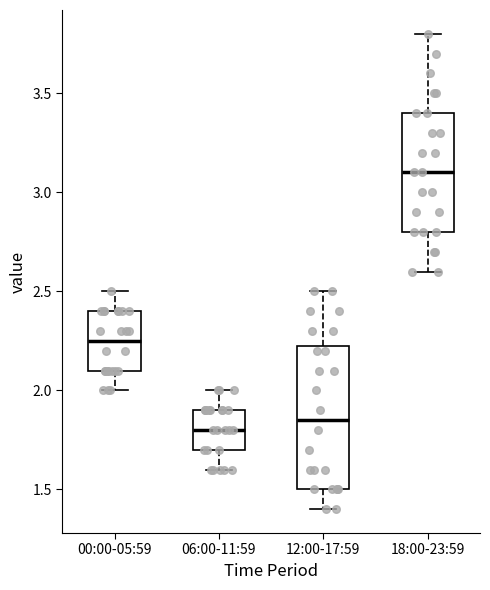

Where is the upper edge of the box for 06:00-11:59 on the y-axis? The values are not printed on the chart, so give them approximately, as read against the axis.

1.90